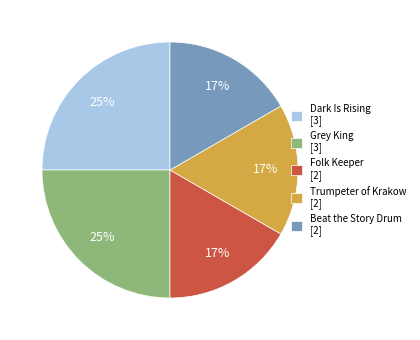

What is the ratio of the value at Grey King [3] to the value at Trumpeter of Krakow [2]?

1.5